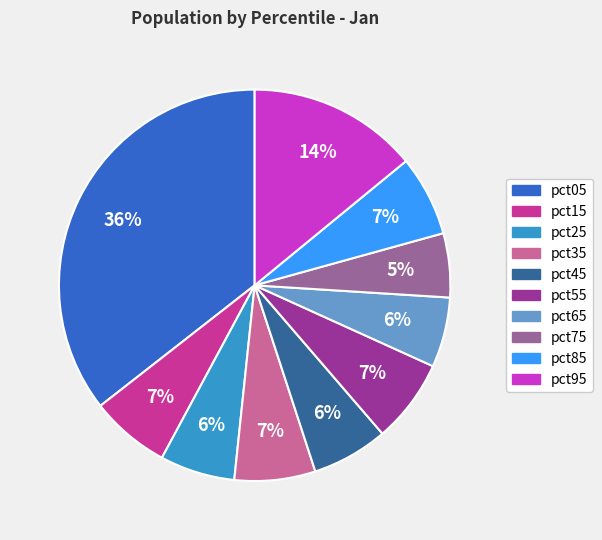

How many segments does this pie chart have?

10